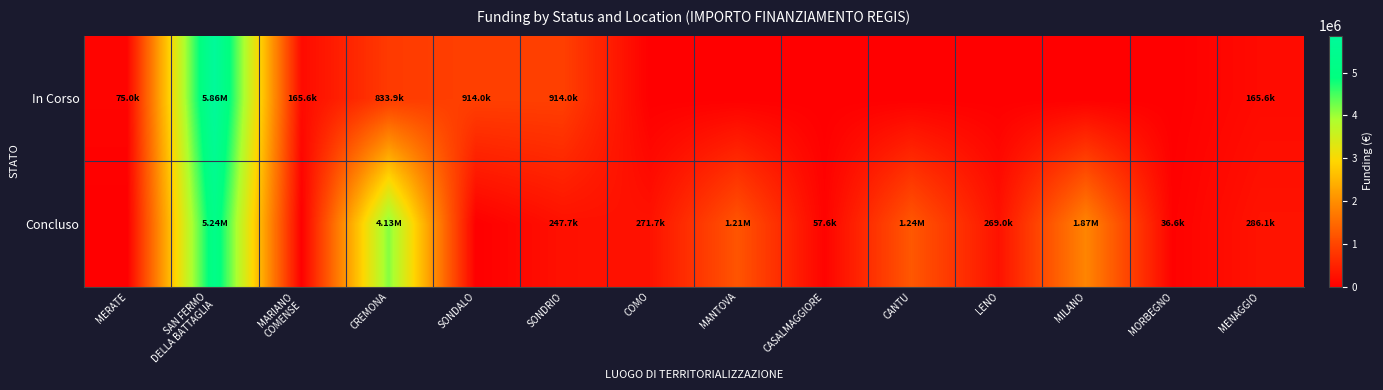

Which series has the largest total across all categories?

Concluso